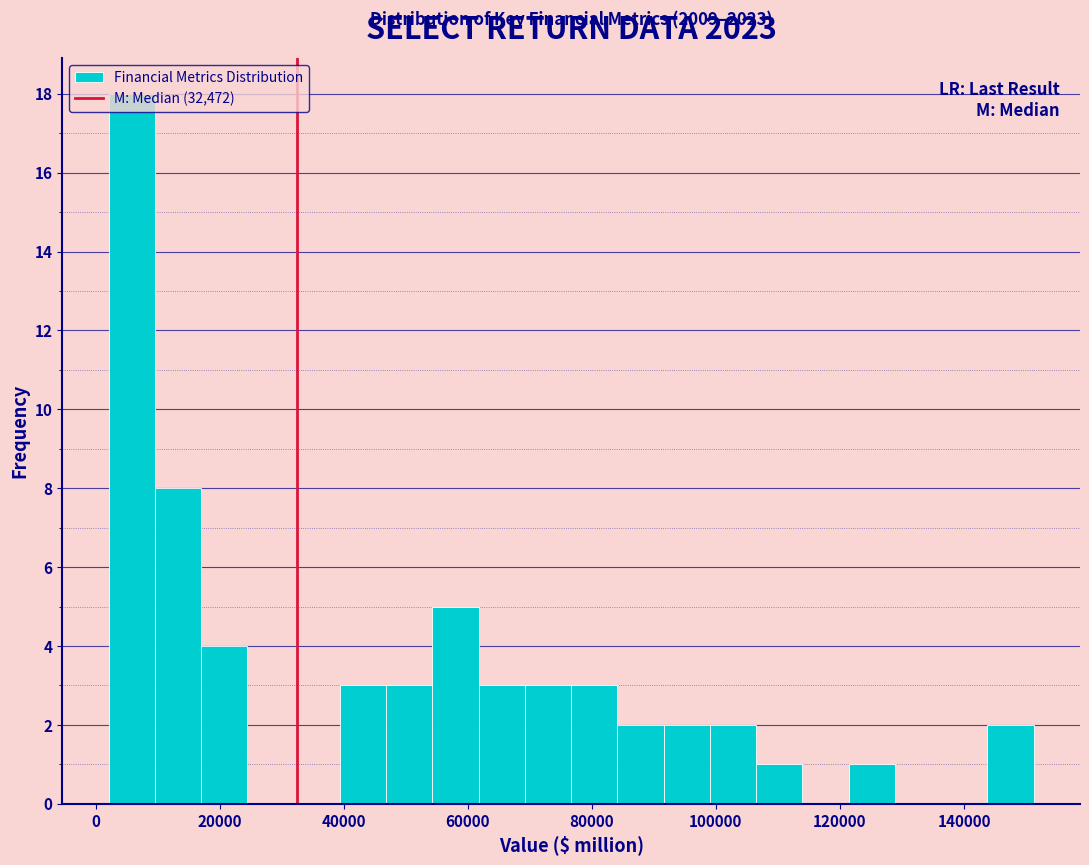

Around what value on the x-axis is the tallest bar? Give the approximate position of its centre, as read against the axis.

6000